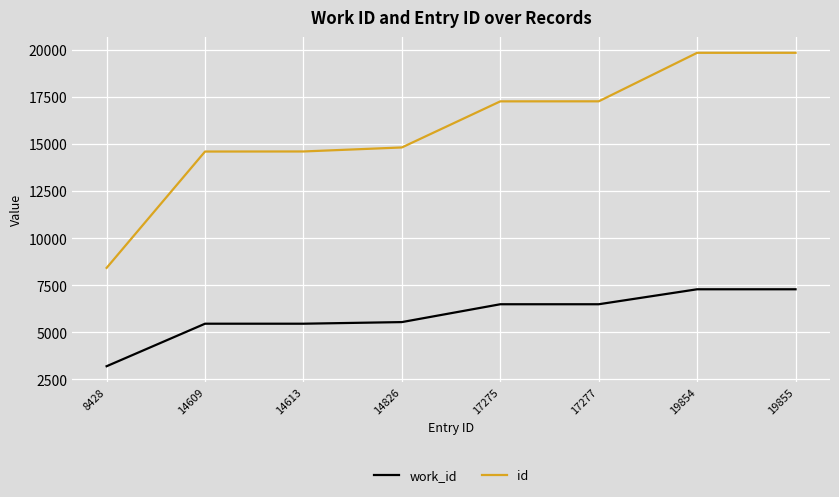

Which series has the widest spread of values?

id